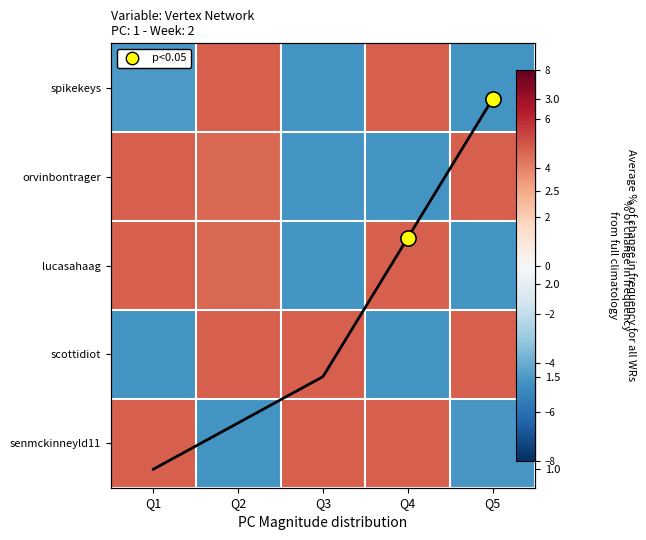

How many values in lucasahaag are above zero?

3